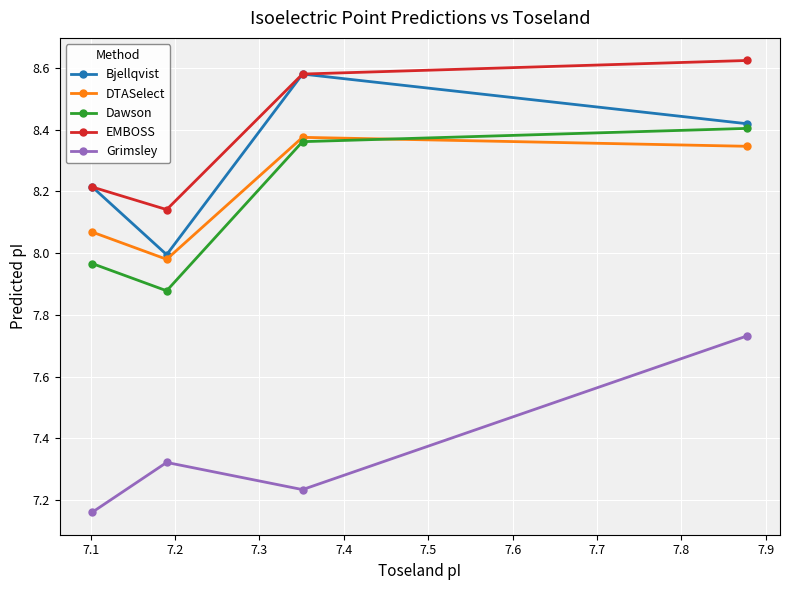

Which series has the largest total across all categories?

EMBOSS